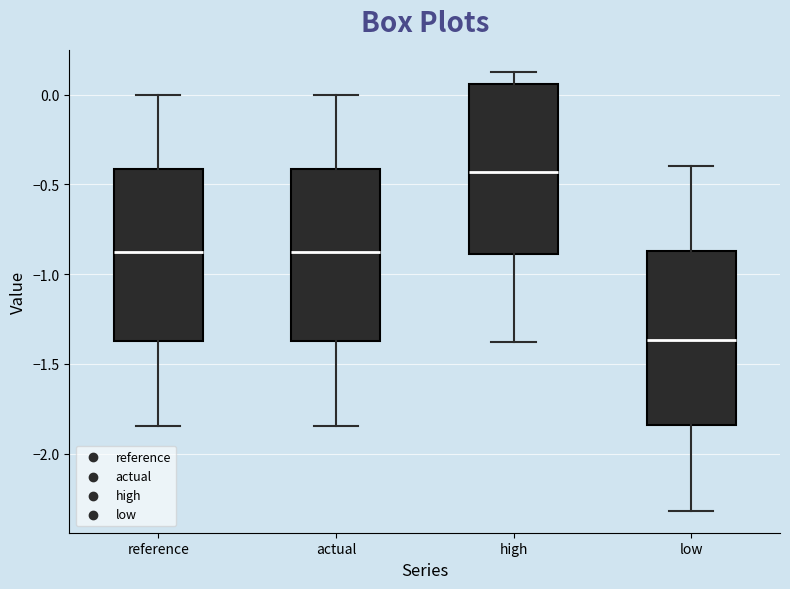

Reading left to right, read every box against the y-axis: the position of its median line, the range the box covers, and the ends of its whiskers. The values are not printed on the chart, so give them approximately, as read against the axis.

reference: median -0.90, box -1.35 to -0.40, whiskers -1.85 to 0.00
actual: median -0.90, box -1.35 to -0.40, whiskers -1.85 to 0.00
high: median -0.45, box -0.90 to 0.05, whiskers -1.40 to 0.10
low: median -1.35, box -1.85 to -0.85, whiskers -2.30 to -0.40